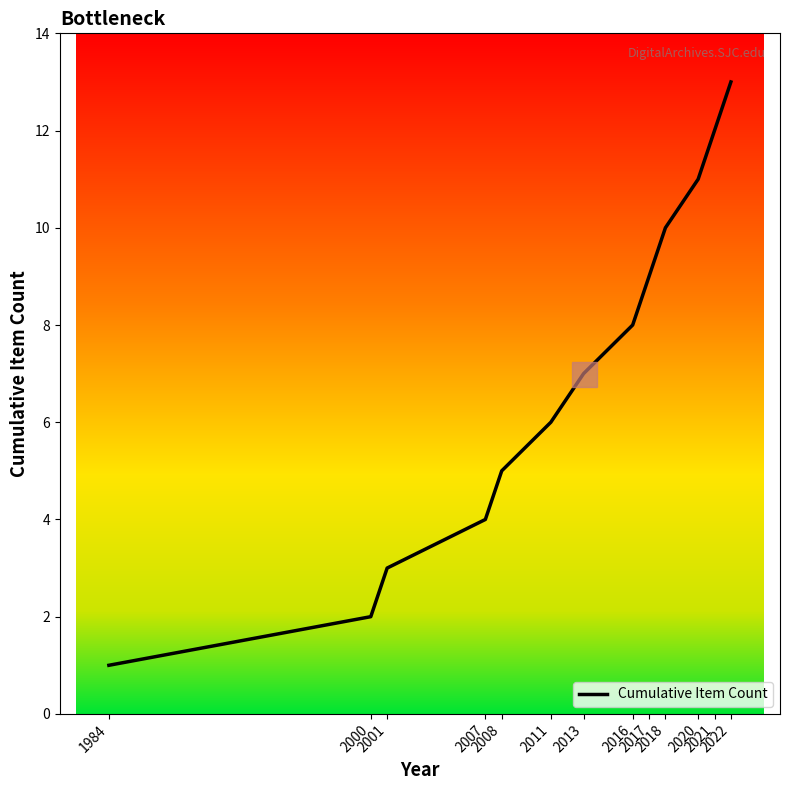

True or false: there are more than 0 points higher than both neighbors.

False